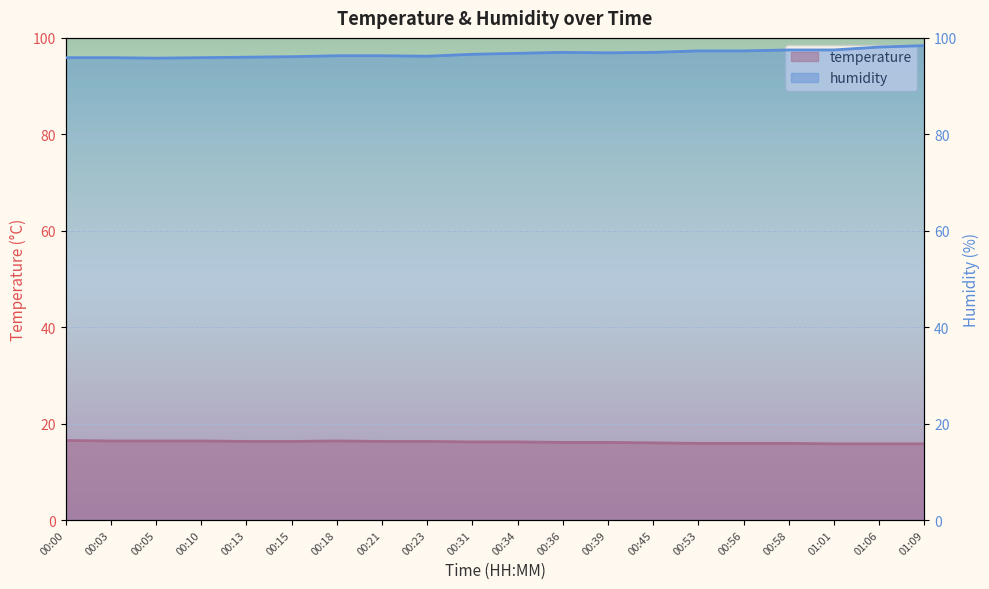

What is the difference between the maximum and minimum values in the temperature series?

0.7